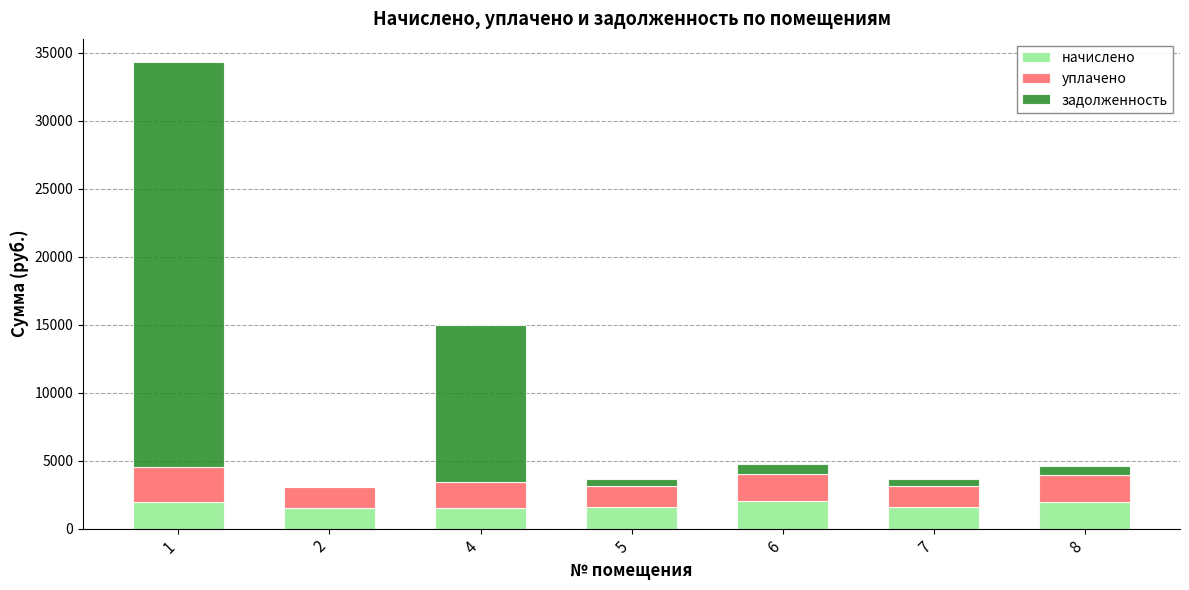

Are the bars grouped side by side (vs. stacked)?

No